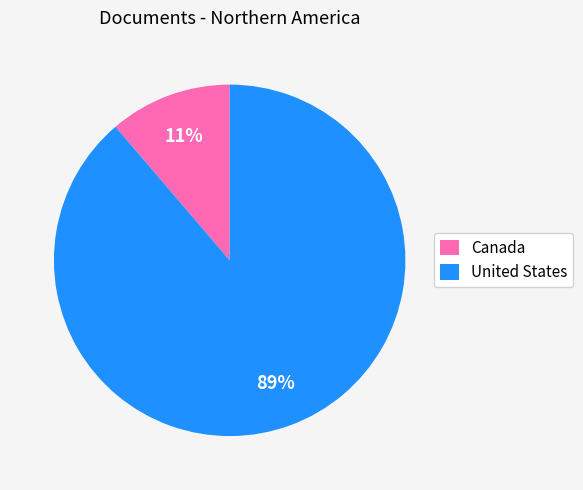

Which slice is the smallest?

Canada